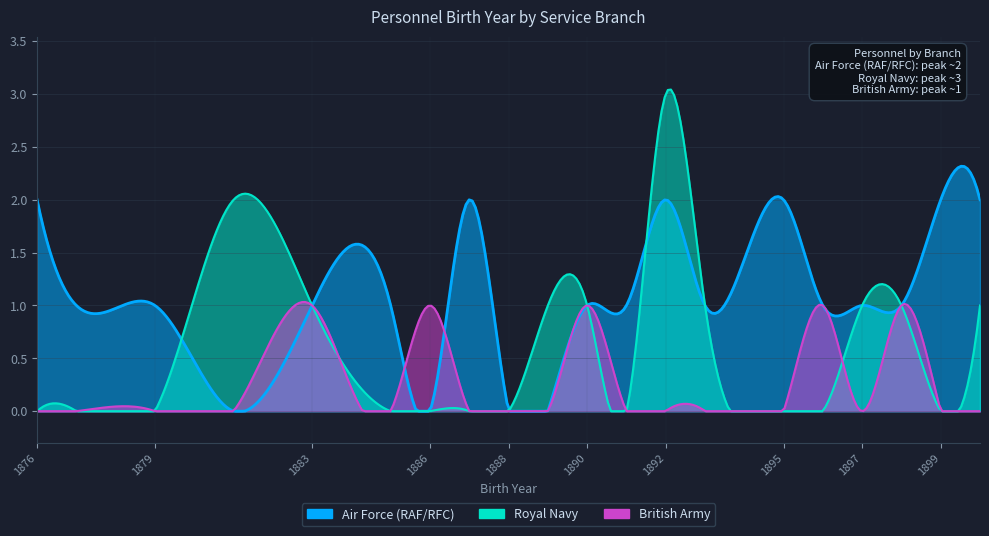

How many data points does each series have?

20